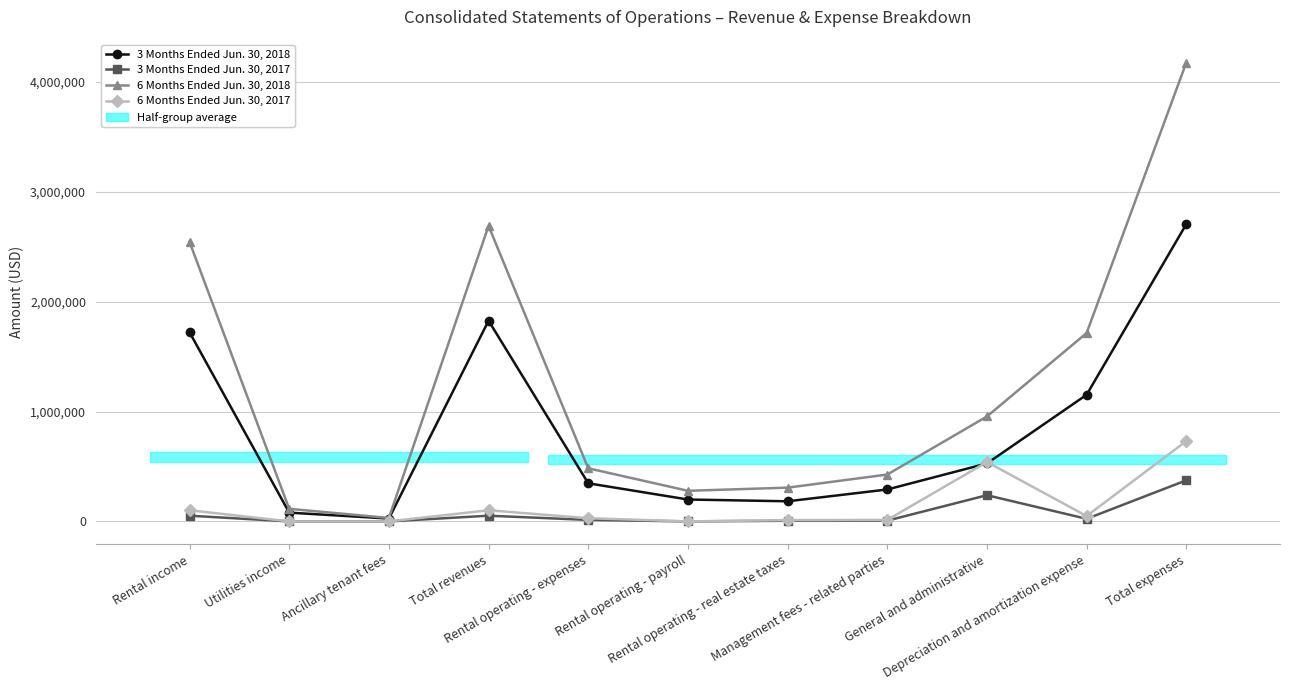

Reading left to right, what are all the values shown in this chart?

3 Months Ended Jun. 30, 2018: Rental income=1721683	Utilities income=79732	Ancillary tenant fees=25781	Total revenues=1827196	Rental operating - expenses=346784	Rental operating - payroll=199196	Rental operating - real estate taxes=182989	Management fees - related parties=290565	General and administrative=527348	Depreciation and amortization expense=1152791	Total expenses=2705896
3 Months Ended Jun. 30, 2017: Rental income=51713	Utilities income=0	Ancillary tenant fees=0	Total revenues=51713	Rental operating - expenses=13680	Rental operating - payroll=0	Rental operating - real estate taxes=5831	Management fees - related parties=6730	General and administrative=238385	Depreciation and amortization expense=23392	Total expenses=373831
6 Months Ended Jun. 30, 2018: Rental income=2544864	Utilities income=114205	Ancillary tenant fees=31246	Total revenues=2690315	Rental operating - expenses=483280	Rental operating - payroll=278532	Rental operating - real estate taxes=307192	Management fees - related parties=426491	General and administrative=955120	Depreciation and amortization expense=1714946	Total expenses=4176410
6 Months Ended Jun. 30, 2017: Rental income=101154	Utilities income=0	Ancillary tenant fees=0	Total revenues=101154	Rental operating - expenses=28967	Rental operating - payroll=0	Rental operating - real estate taxes=11634	Management fees - related parties=13457	General and administrative=540404	Depreciation and amortization expense=48698	Total expenses=731155